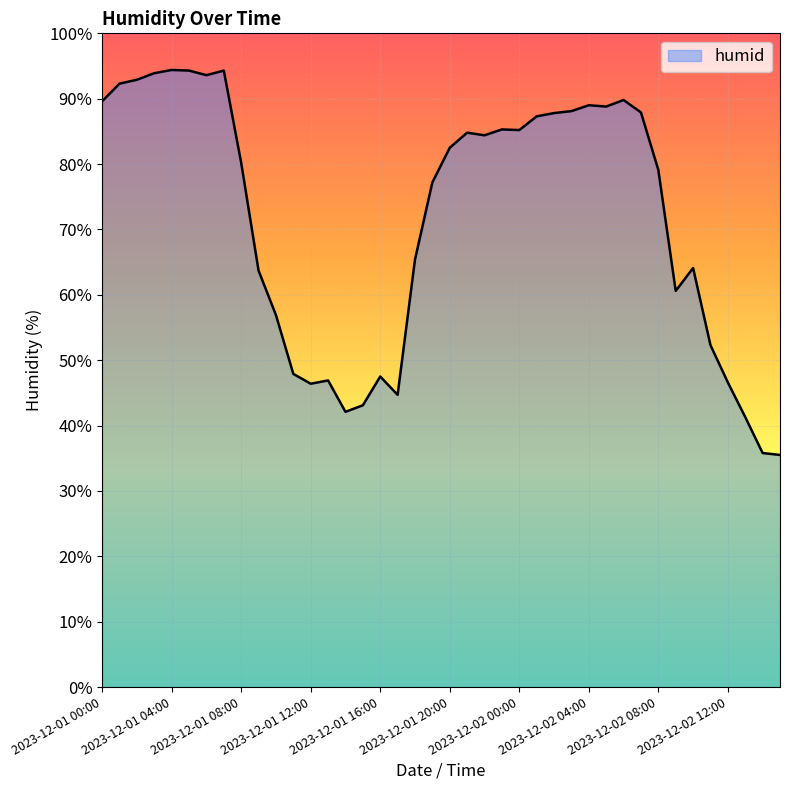

What is the maximum value shown in the chart?

94.4